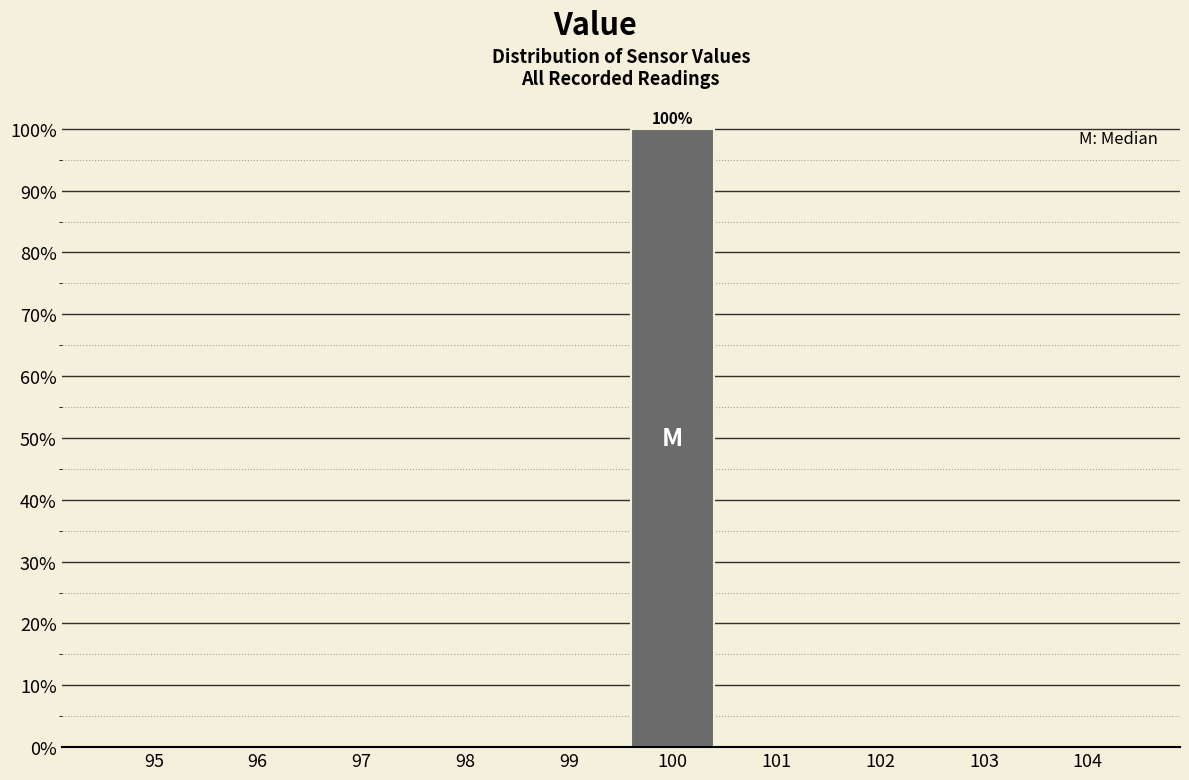

Reading right to left, list all the values displayed in this chart.

104=0	103=0	102=0	101=0	100=100	99=0	98=0	97=0	96=0	95=0